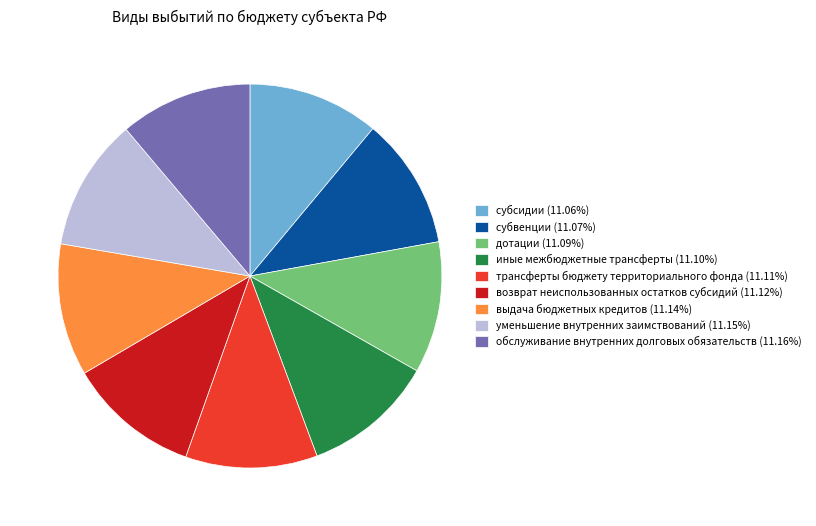

Approximately how many times larger is the value at возврат неиспользованных остатков субсидий compared to обслуживание внутренних долговых обязательств?

1.0